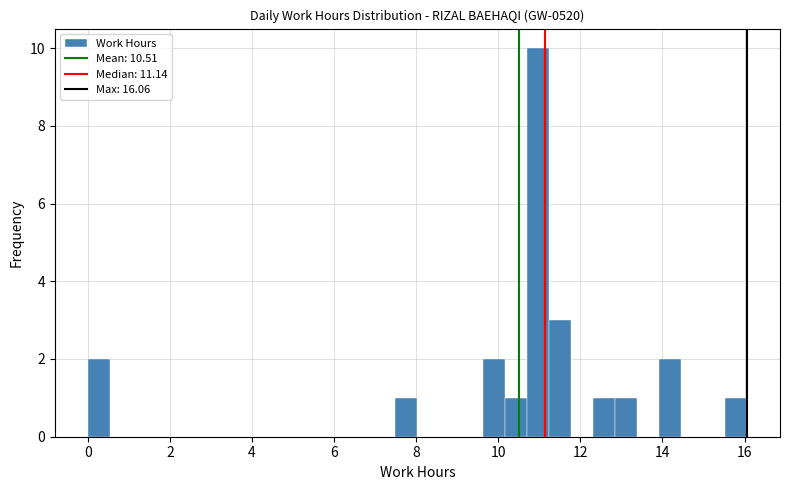

Around what value on the x-axis is the tallest bar? Give the approximate position of its centre, as read against the axis.

11.0